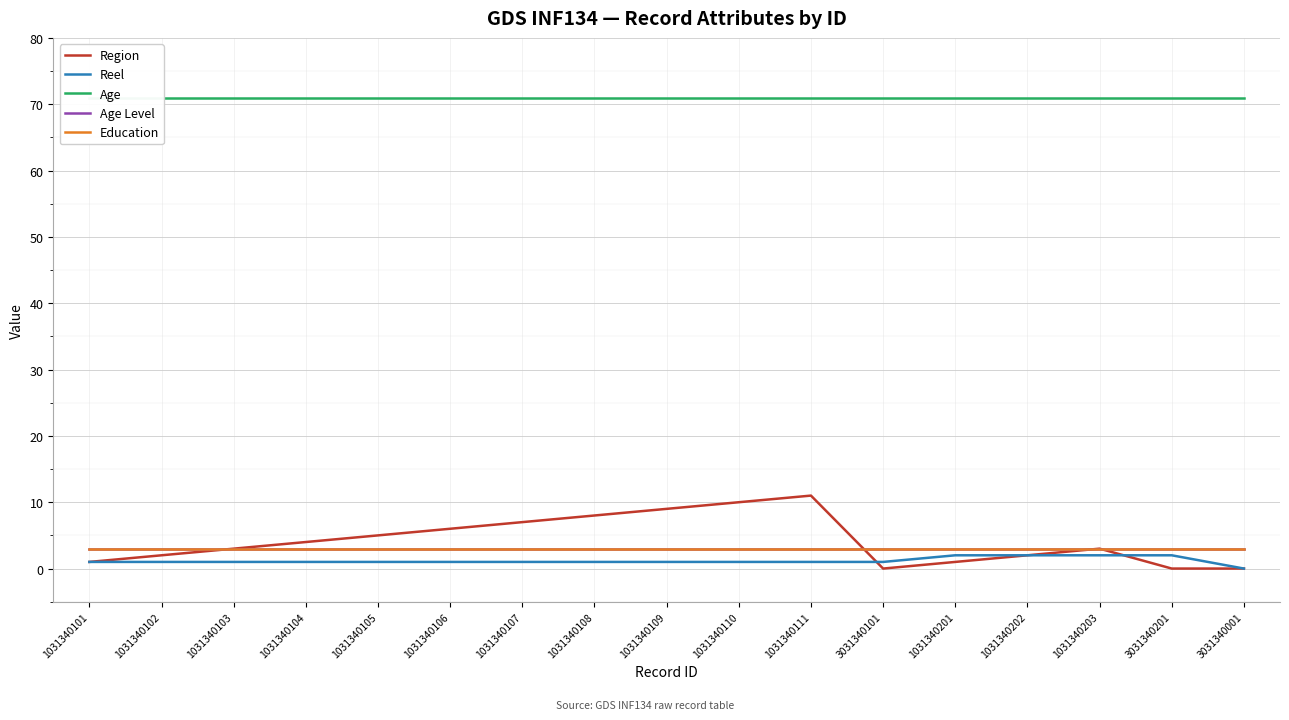

Rank the series at 1031340111 from highest to lowest value.

Age, Region, Age Level, Education, Reel